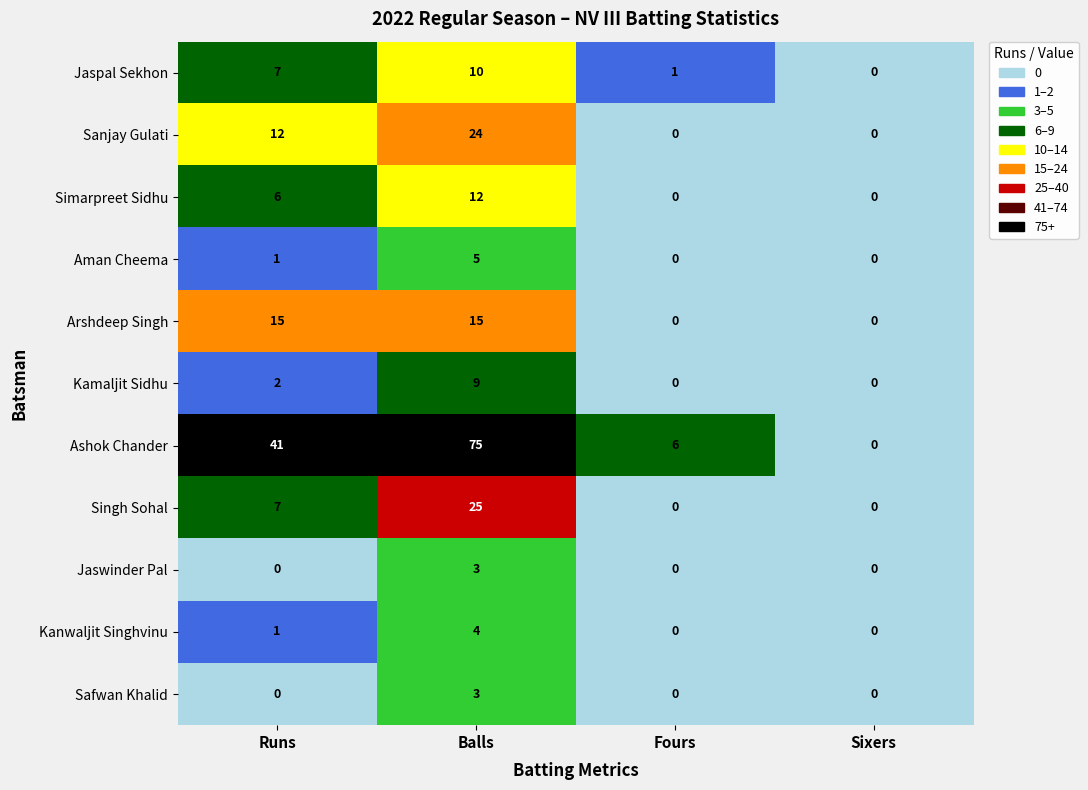

The Jaspal Sekhon series shows -5 at Sixers. True or false?

False